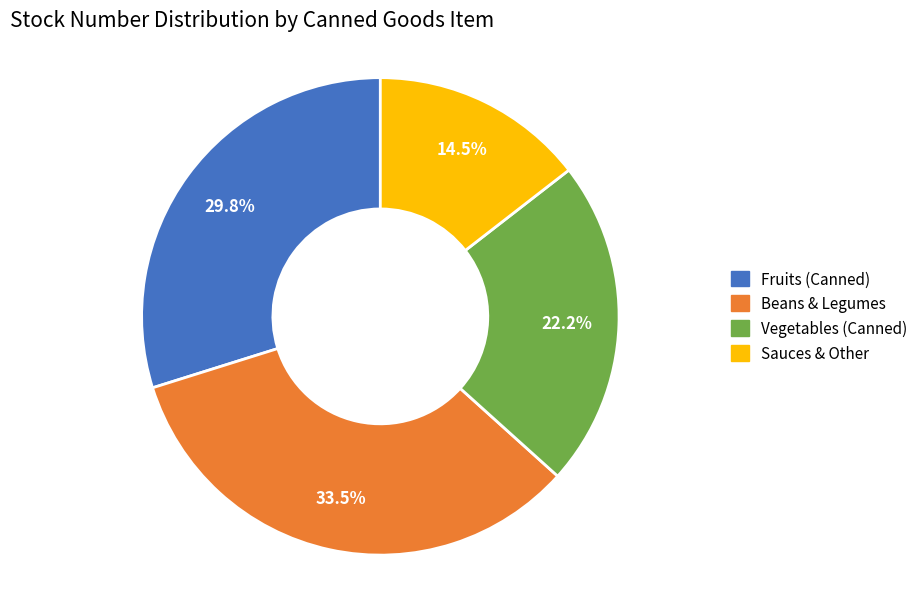

What is the ratio of the value at Sauces & Other to the value at Fruits (Canned)?

0.5